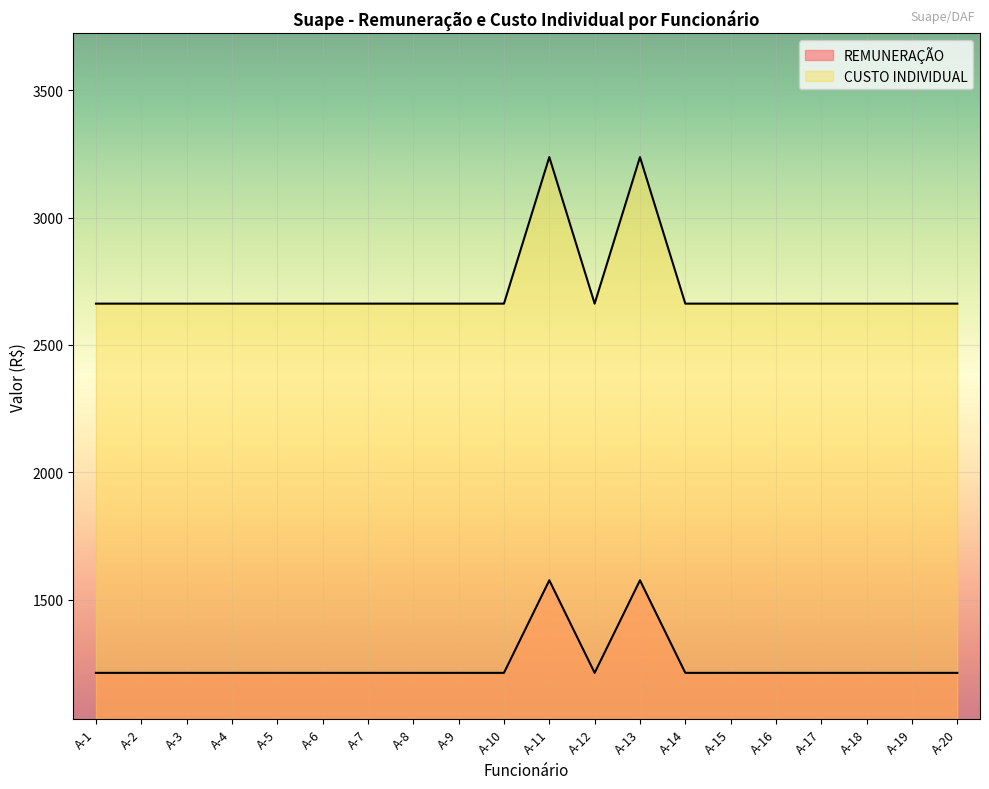

True or false: CUSTO_INDIVIDUAL has a value of 2662.3 at A-16.

True